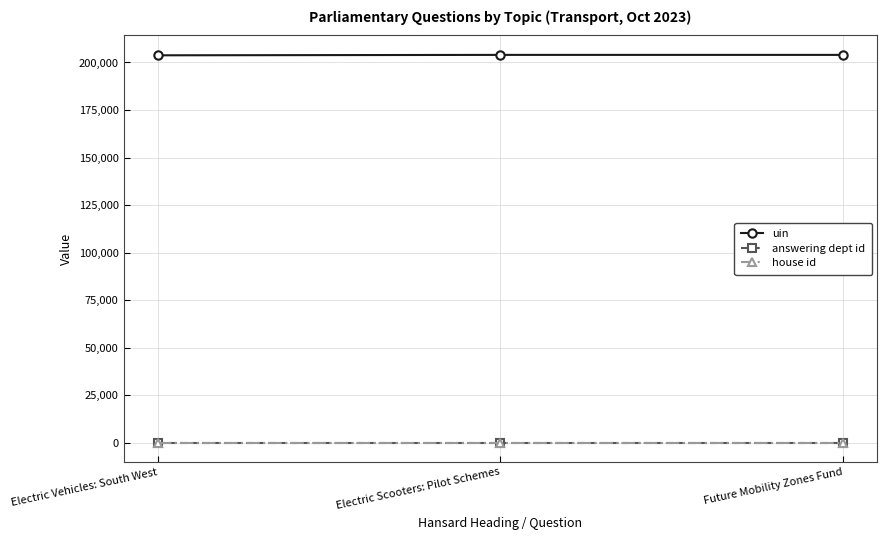

What is the maximum value shown in the chart?

203988